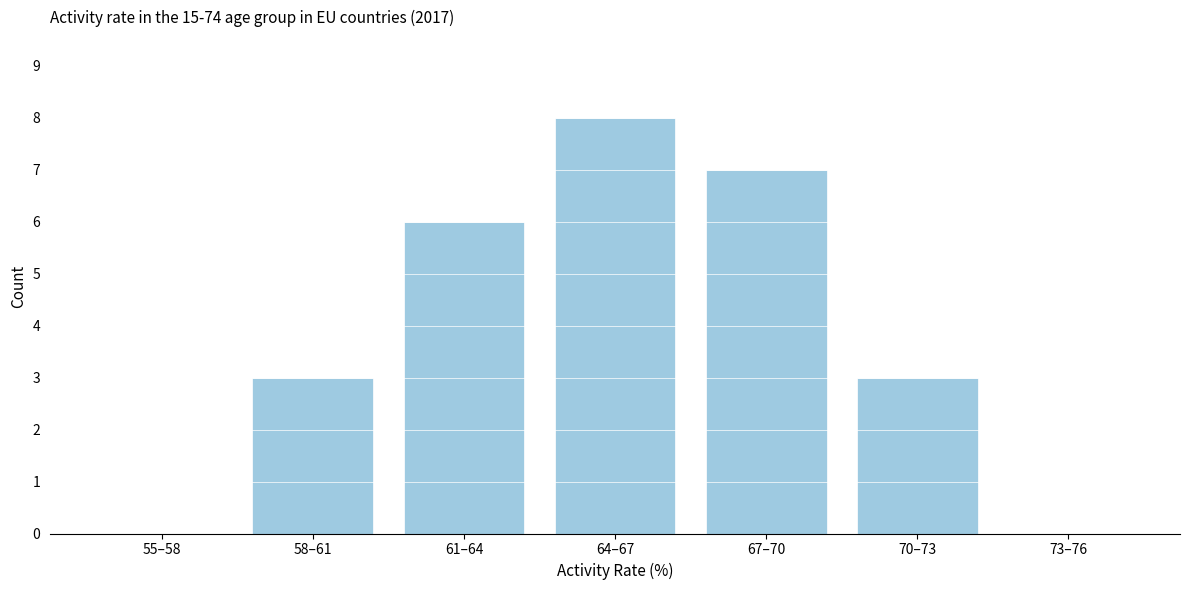

Reading left to right, extract all data points from this chart.

55–58=0	58–61=3	61–64=6	64–67=8	67–70=7	70–73=3	73–76=0